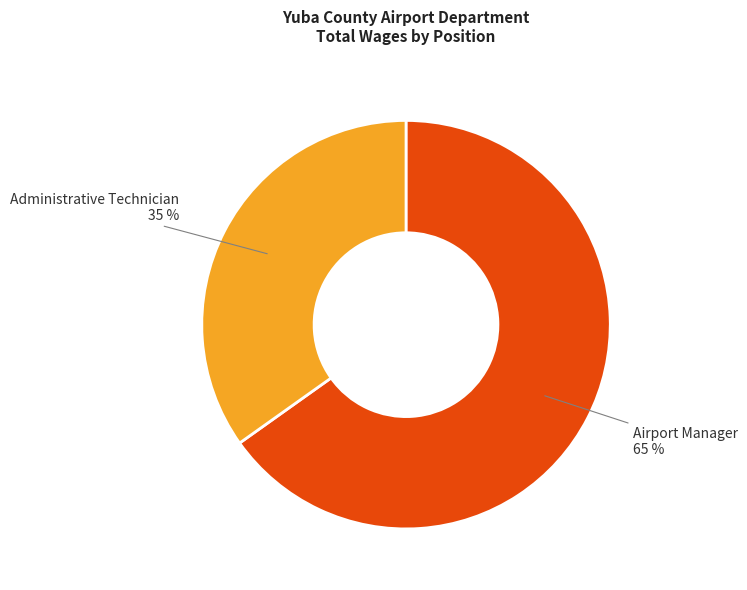

Is there a majority slice in this chart?

Yes